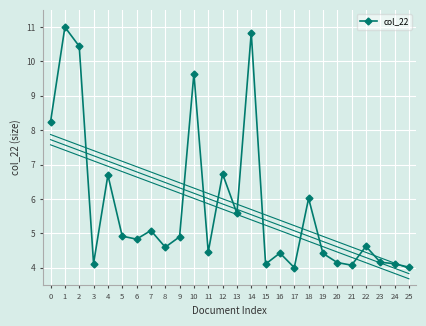

At which category does the chart reach its minimum across all series?

17